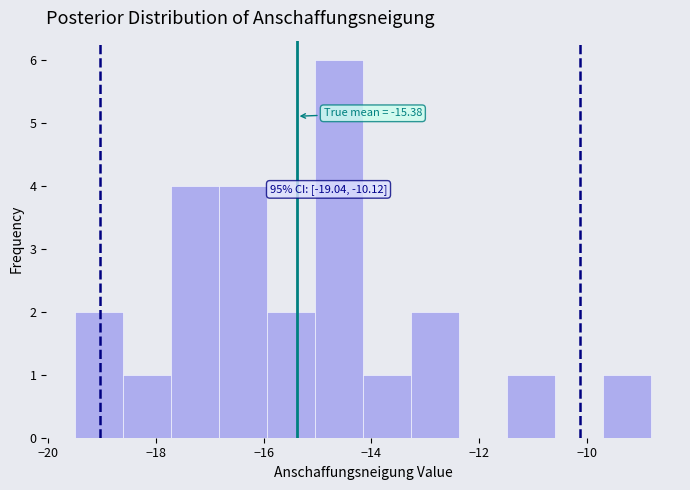

Which range on the x-axis has the tallest bar?

-15.0 to -14.2